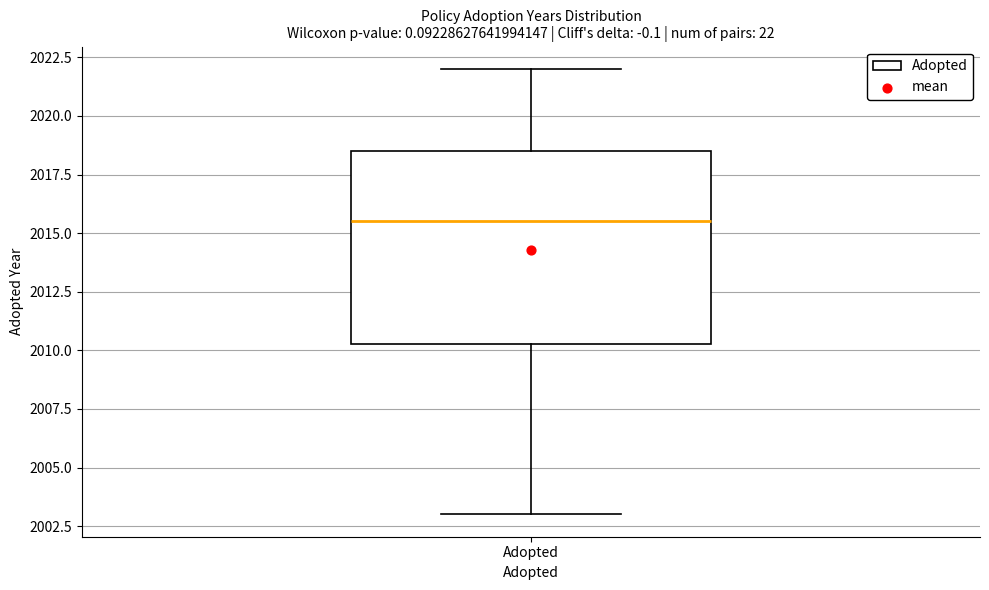

Transcribe this box plot: give where the median line is, the range the box spans, and where the two whiskers end, as read against the y-axis. The values are not printed on the chart, so give them approximately, as read against the axis.

median 2015.5, box 2010.5 to 2018.5, whiskers 2003.0 to 2022.0